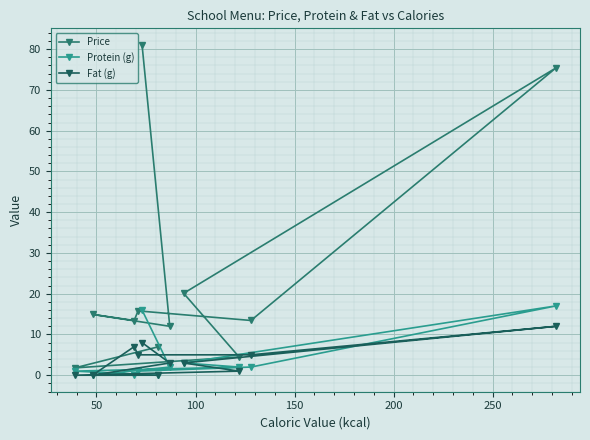

Reading left to right, transcribe all the data shown in this chart.

Price: 1.8	14.9	13.4	15.8	81.1	7.0	12.0	20.1	4.5	13.4	75.4
Protein (g): 1.0	0.0	0.0	1.0	16.0	0.0	2.0	3.0	2.0	2.0	17.0
Fat (g): 0.0	0.0	7.0	5.0	8.0	0.0	3.0	3.0	1.0	5.0	12.0